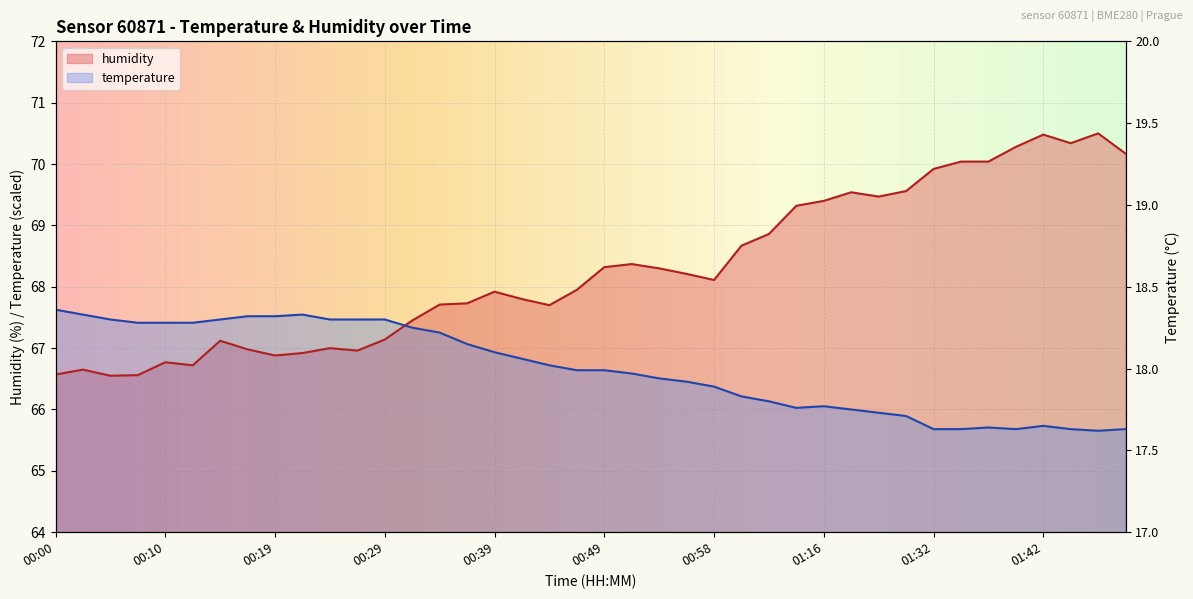

True or false: temperature has a value of 66.6 at 00:46.

True